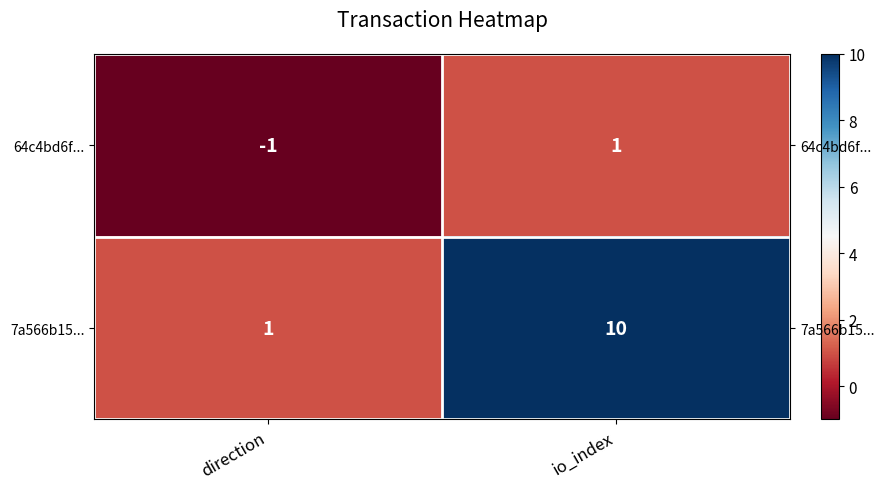

Between io_index and direction, which is larger?

io_index